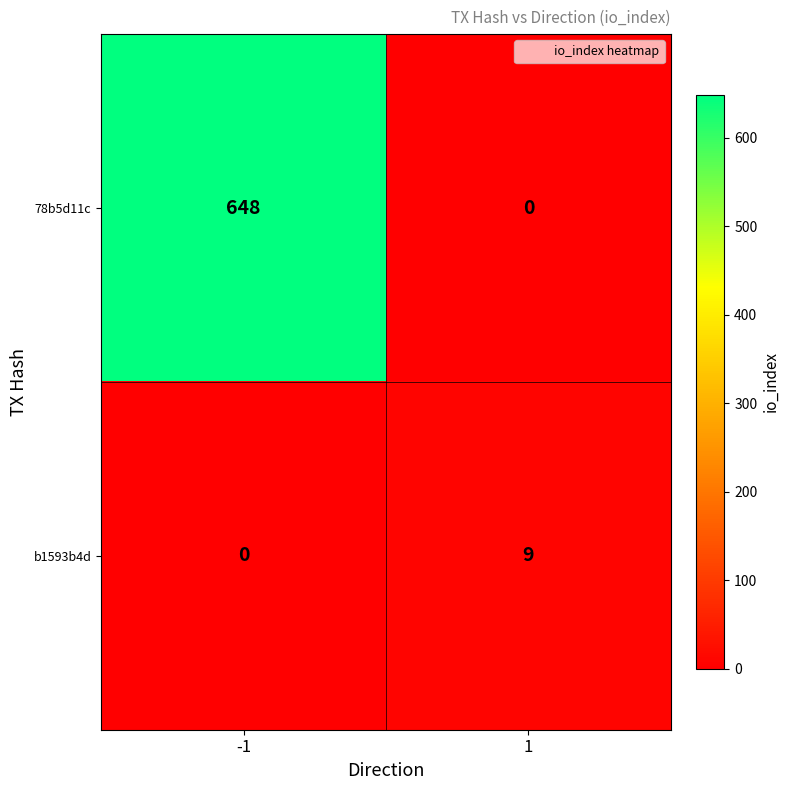

Is the value of 78b5d11c at -1 greater than the value of b1593b4d at 1?

Yes